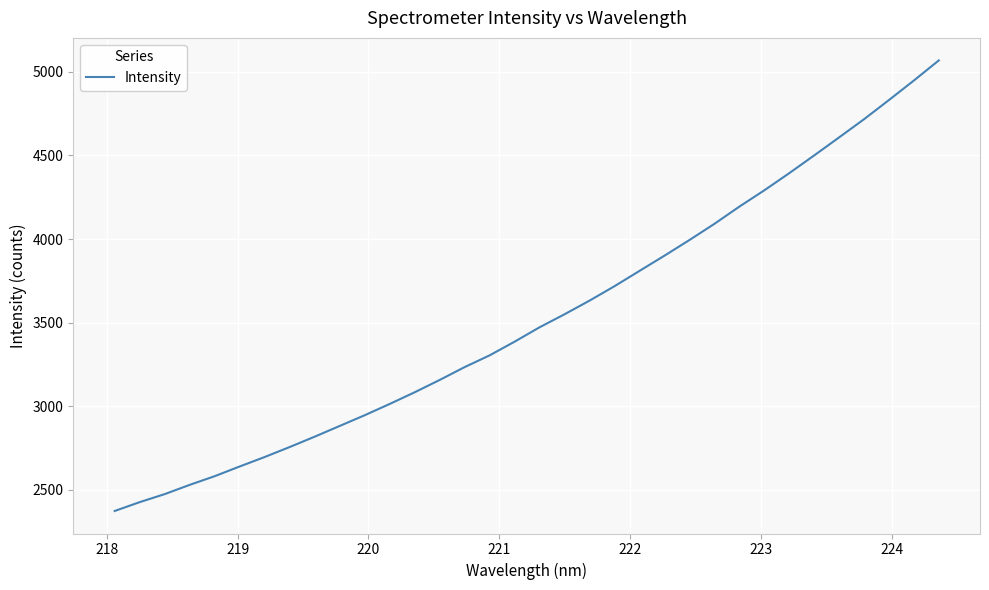

What is the difference between the maximum and minimum values?

2693.5